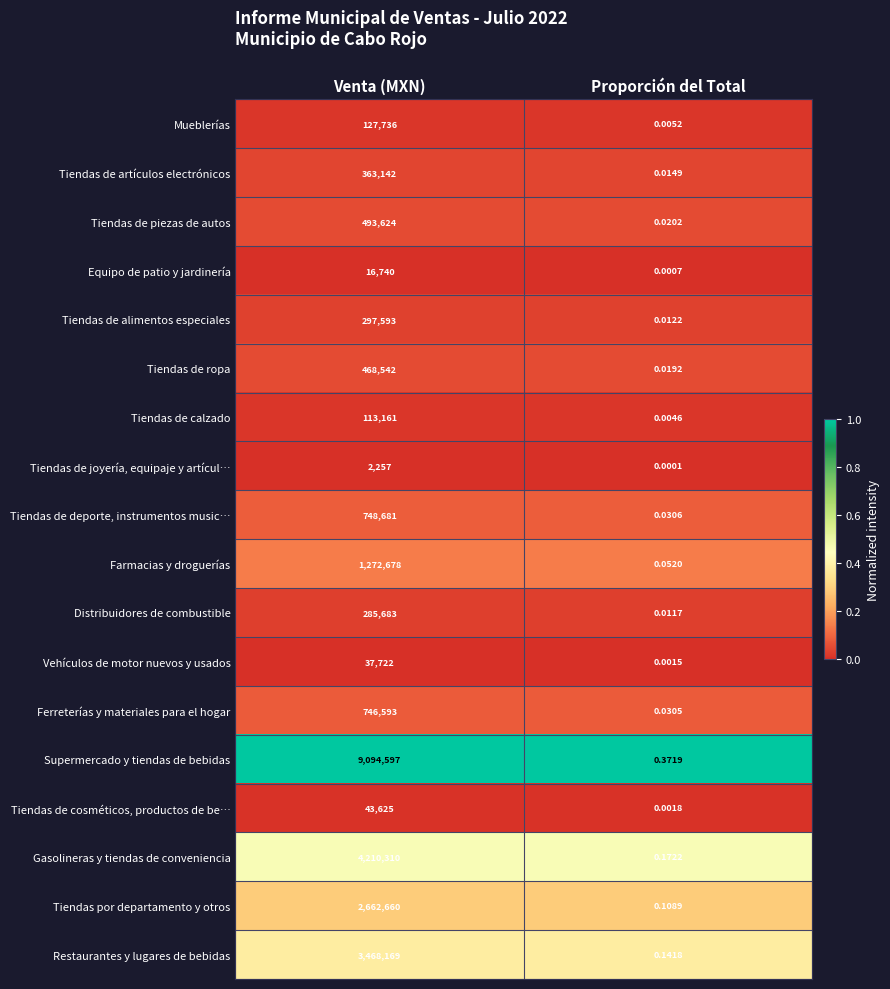

At Venta (MXN), list the series in order from largest to smallest.

Supermercado y tiendas de bebidas, Gasolineras y tiendas de conveniencia, Restaurantes y lugares de bebidas, Tiendas por departamento y otros, Farmacias y droguerías, Tiendas de deporte, instrumentos music…, Ferreterías y materiales para el hogar, Tiendas de piezas de autos, Tiendas de ropa, Tiendas de artículos electrónicos, Tiendas de alimentos especiales, Distribuidores de combustible, Mueblerías, Tiendas de calzado, Tiendas de cosméticos, productos de be…, Vehículos de motor nuevos y usados, Equipo de patio y jardinería, Tiendas de joyería, equipaje y artícul…